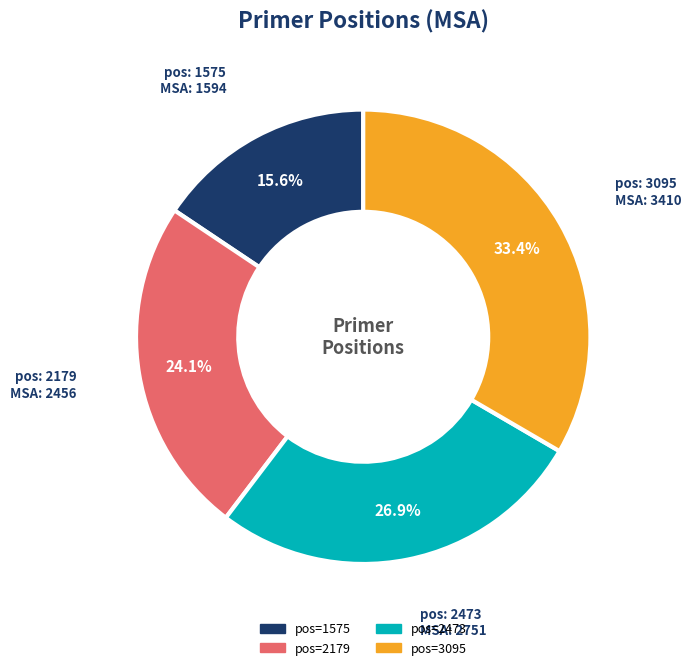

Is there any slice that represents more than half of the pie?

No